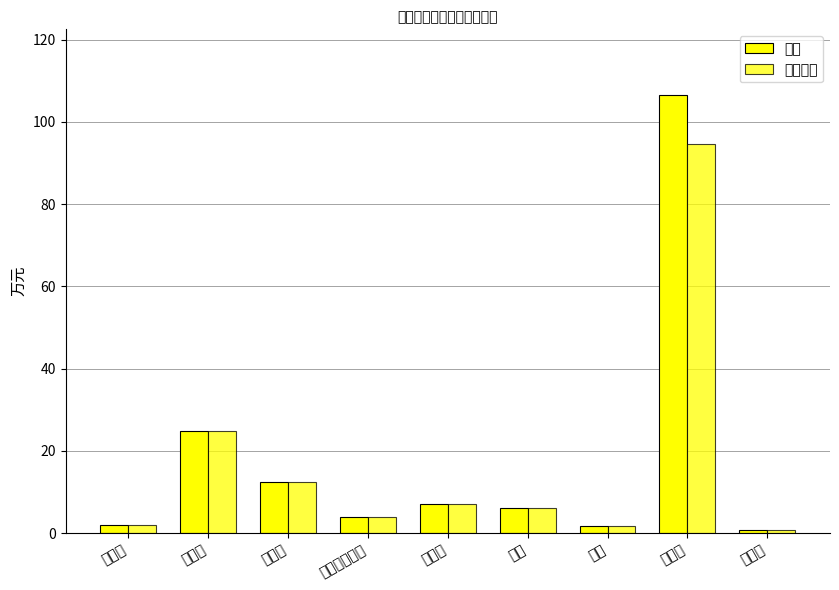

What is the approximate value of 合计 at 福利费?

12.3